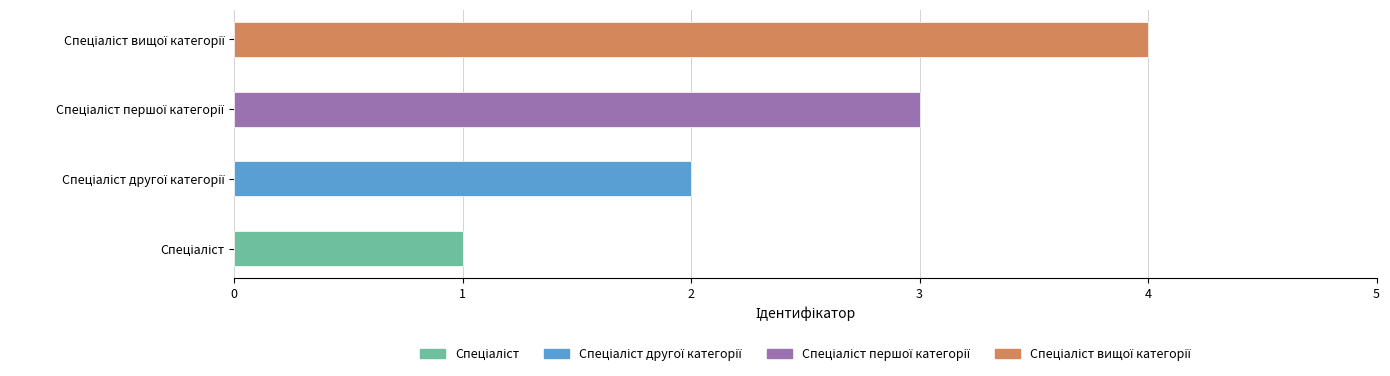

Reading right to left, transcribe all the data shown in this chart.

4	3	2	1